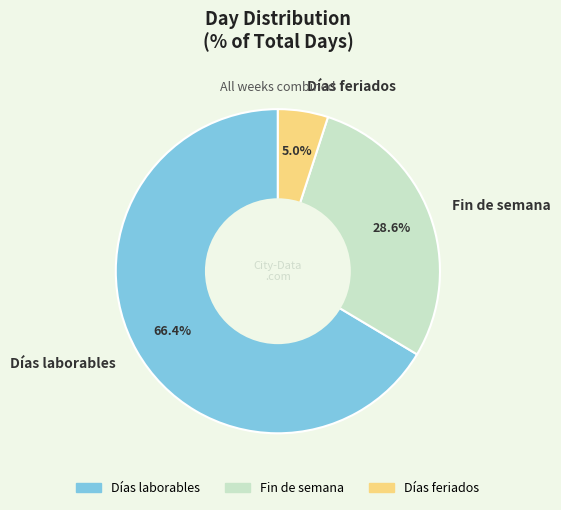

Is the sum of Días laborables and Días feriados greater than half?

Yes